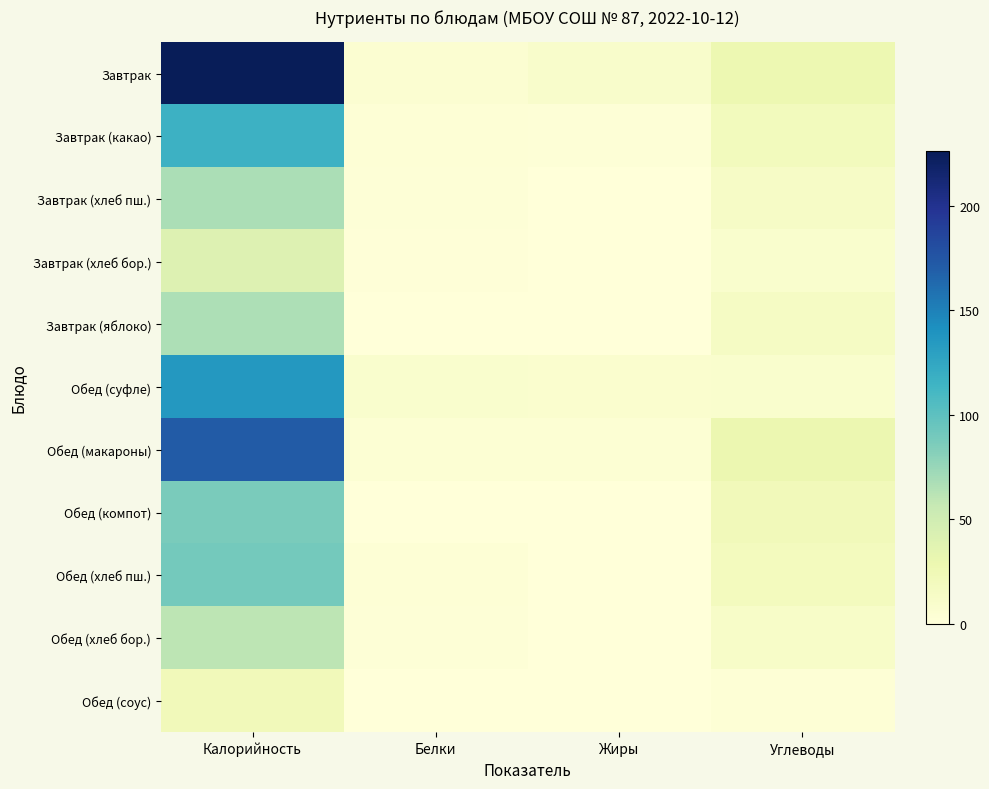

At which category is the sum across all series the highest?

Калорийность